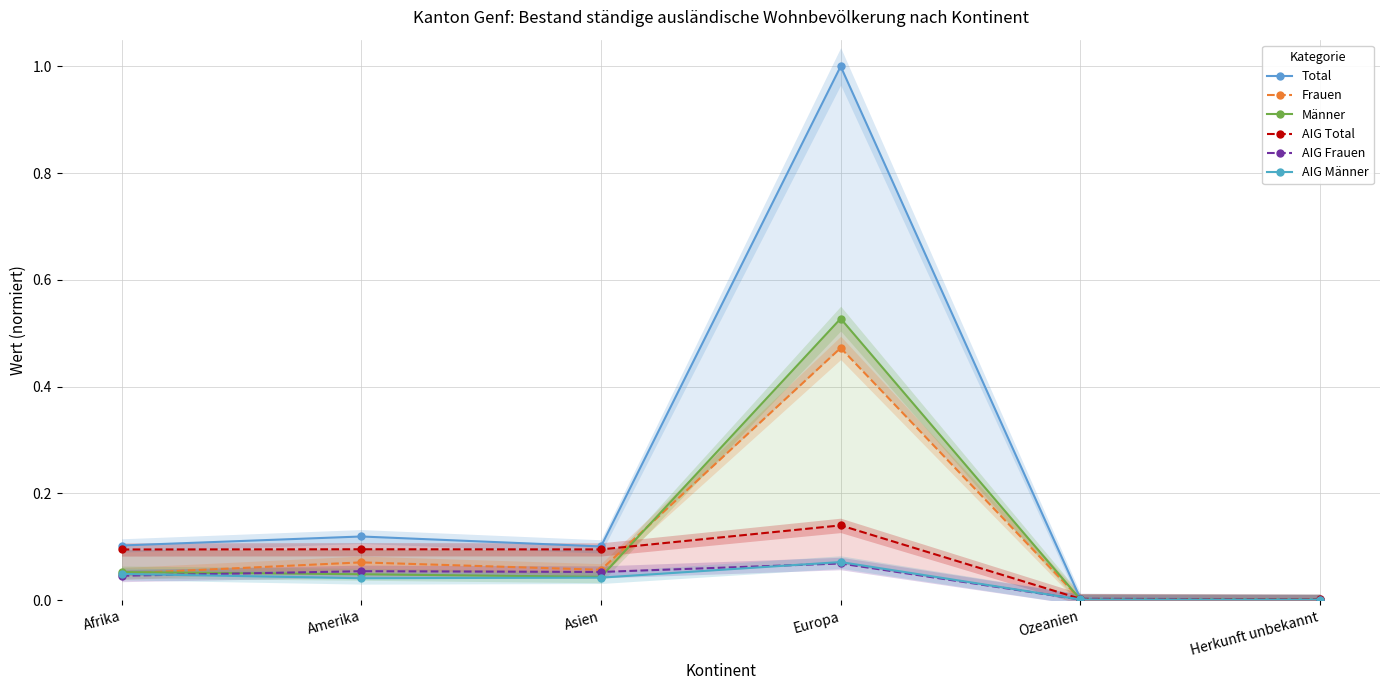

Which series has the widest spread of values?

Total